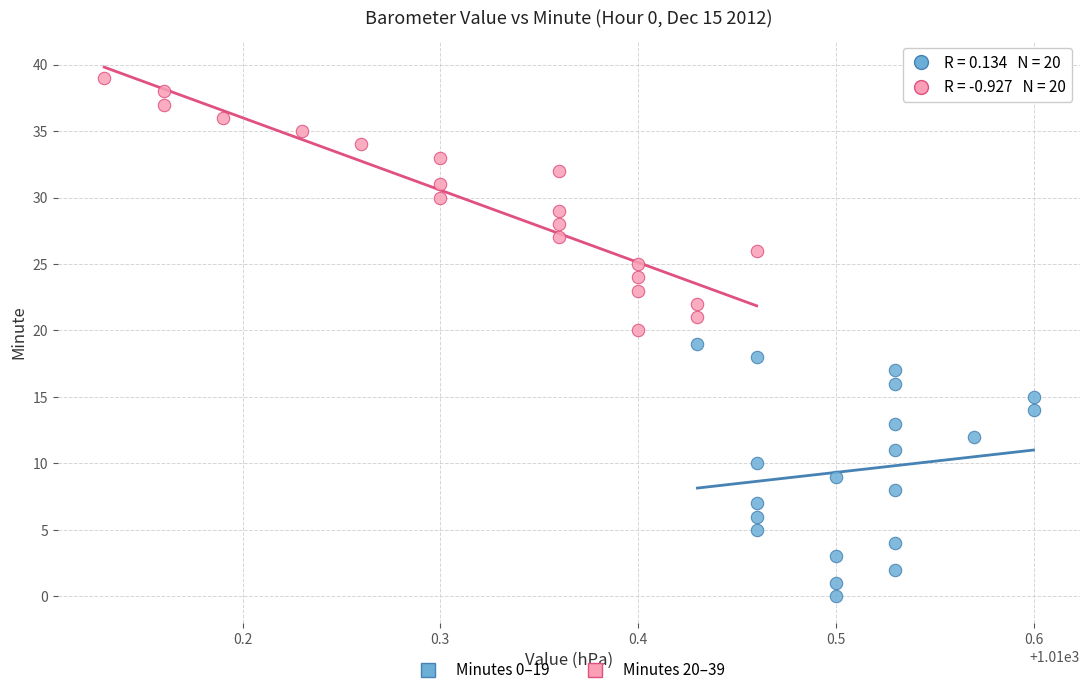

Which series contains the highest Y value?

Minutes 20–39